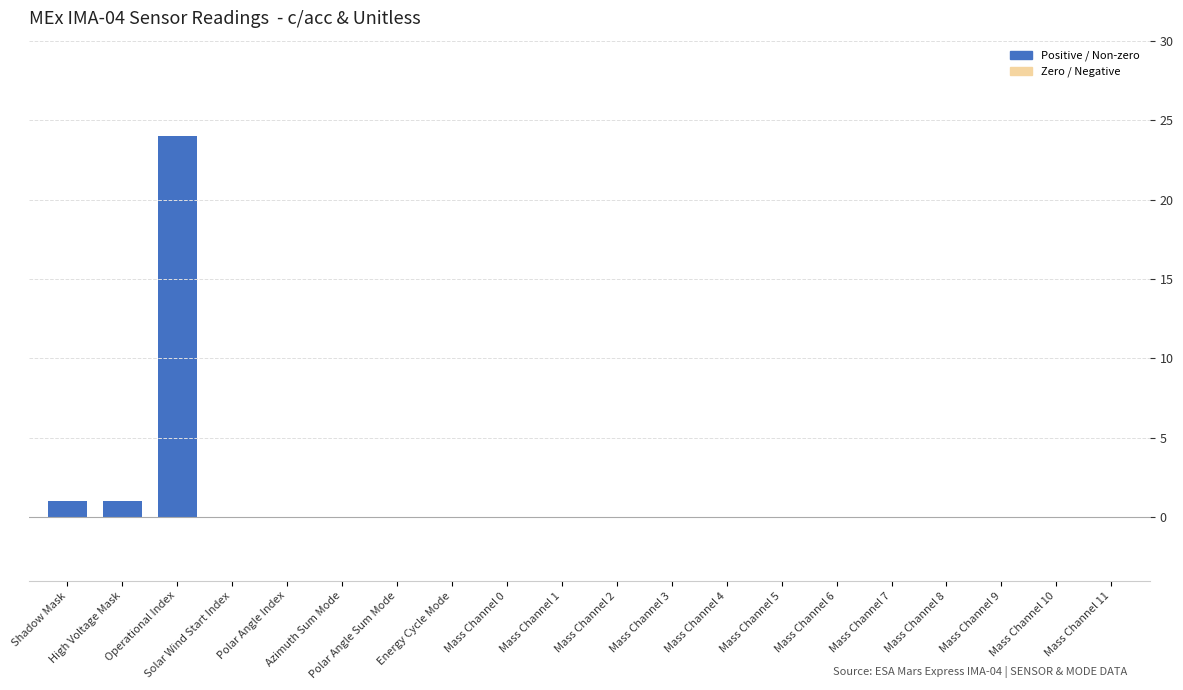

Reading left to right, list all the values displayed in this chart.

Shadow Mask=1	High Voltage Mask=1	Operational Index=24	Solar Wind Start Index=0	Polar Angle Index=0	Azimuth Sum Mode=0	Polar Angle Sum Mode=0	Energy Cycle Mode=0	Mass Channel 0=0	Mass Channel 1=0	Mass Channel 2=0	Mass Channel 3=0	Mass Channel 4=0	Mass Channel 5=0	Mass Channel 6=0	Mass Channel 7=0	Mass Channel 8=0	Mass Channel 9=0	Mass Channel 10=0	Mass Channel 11=0